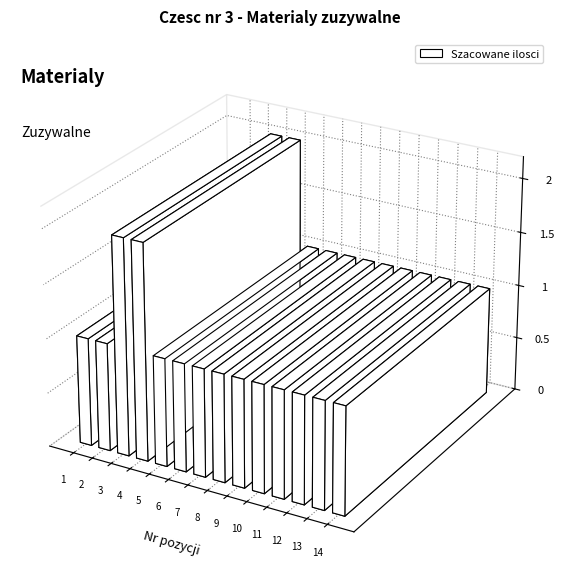

What is the value of the 5th bar from the left?

1